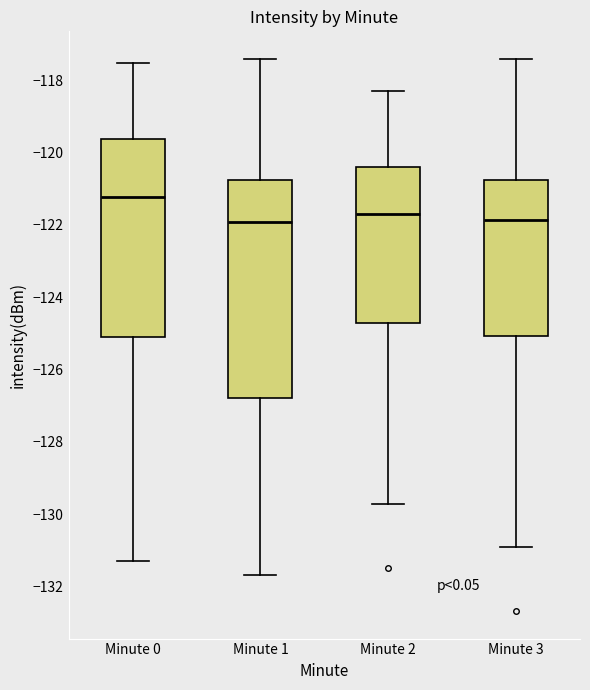

Which box is the tallest, from its lower edge to its upper edge?

Minute 1